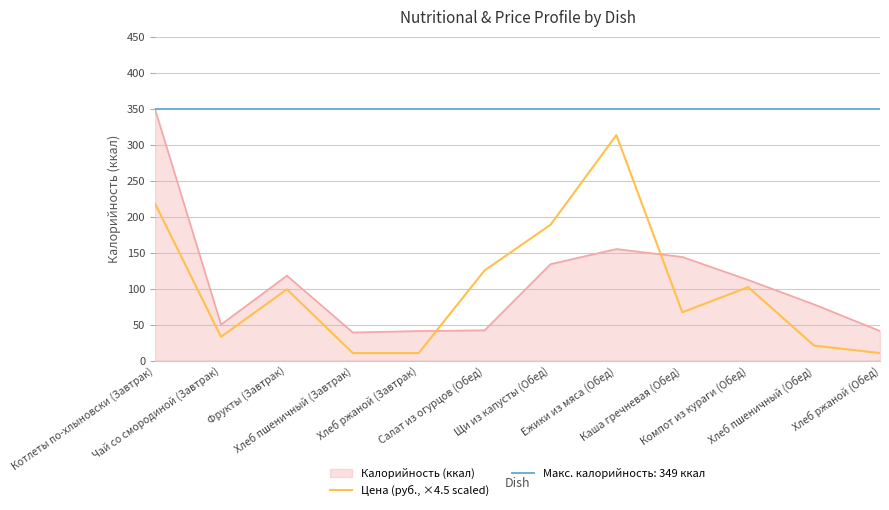

The chart shows a value of 86.6 at Салат из огурцов (Обед). True or false?

False